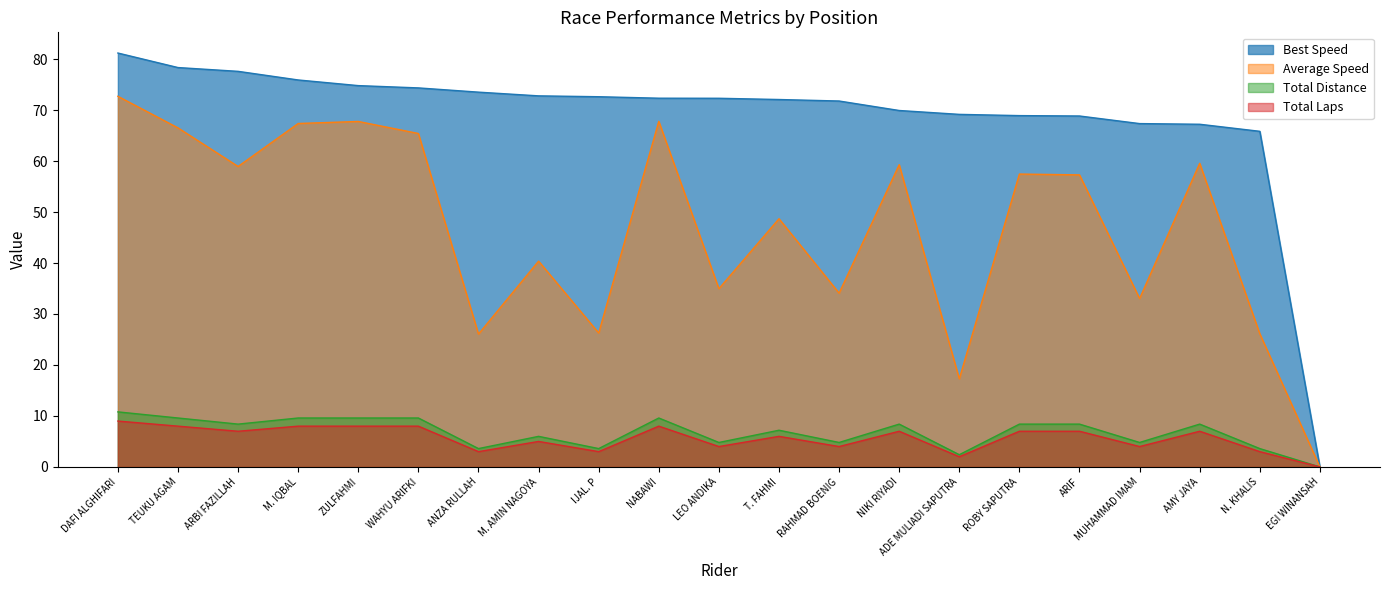

What is the label of the 17th point from the right?

ZULFAHMI